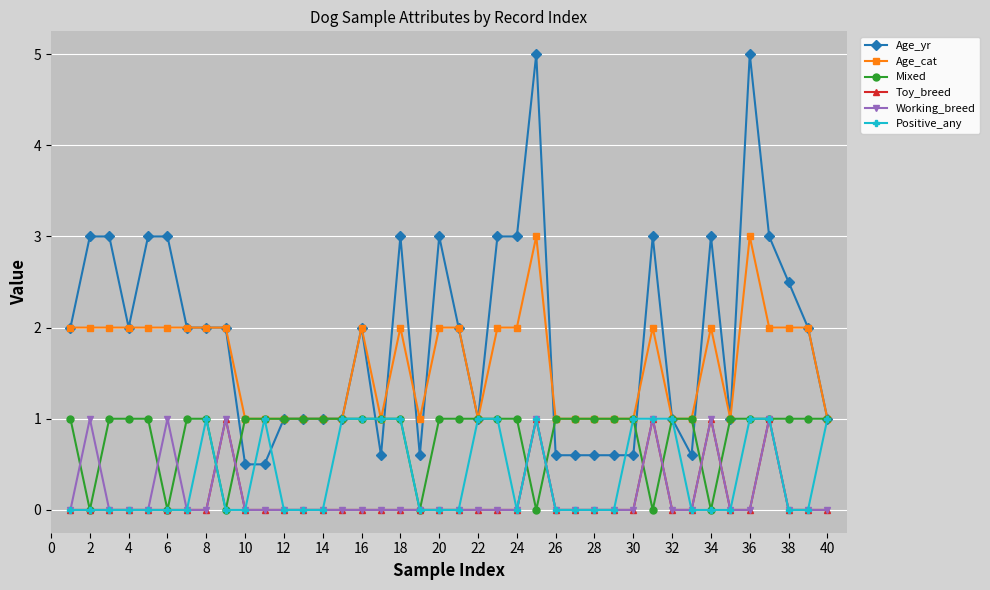

What is the maximum value for Positive_any?

1.0